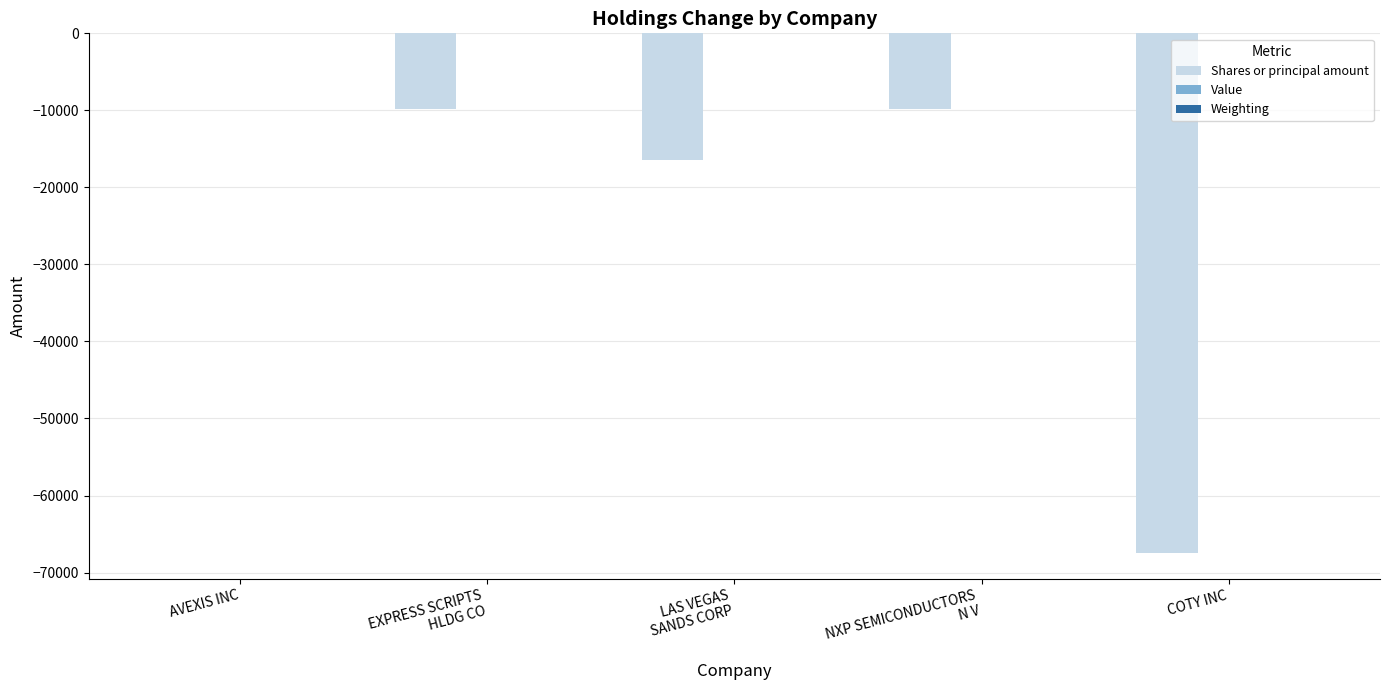

True or false: Shares or principal amount has a value of -2316.1 at EXPRESS SCRIPTS
HLDG CO.

False